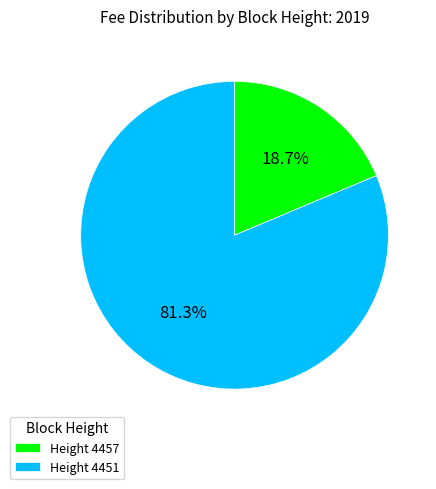

Which category has the smallest portion of the pie?

Height 4457